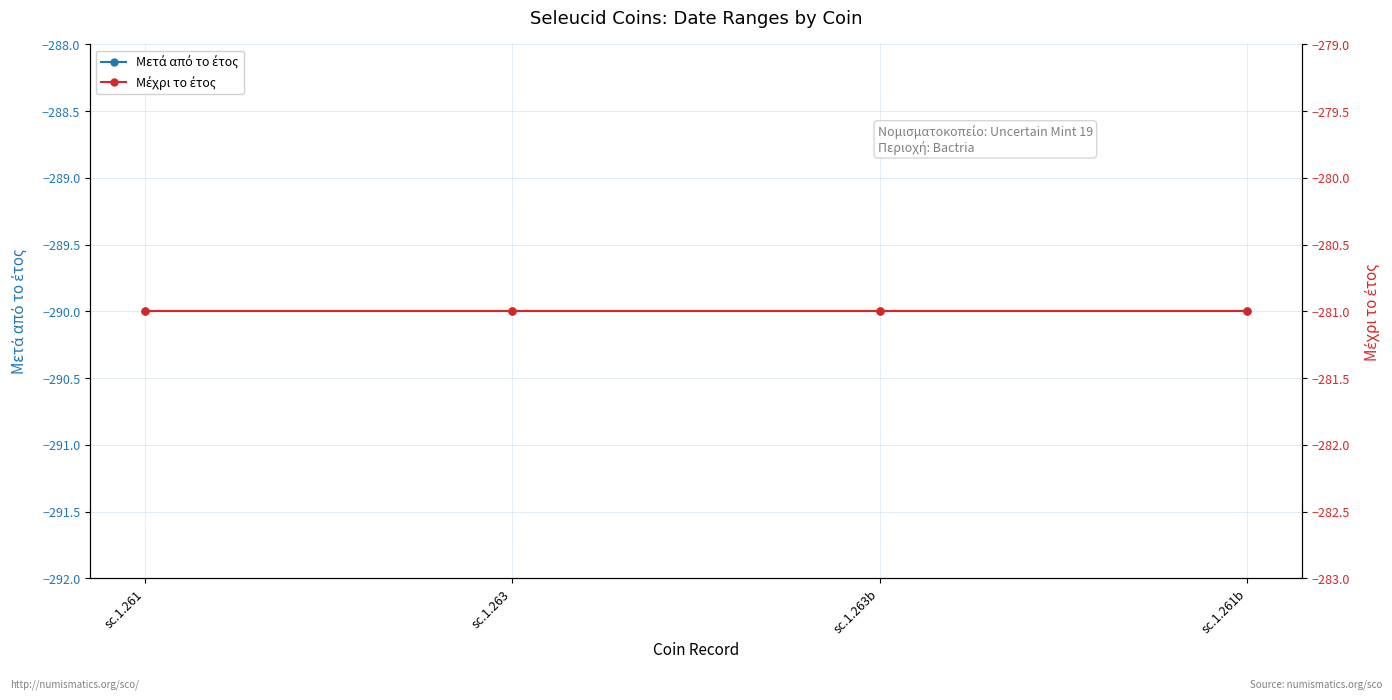

Which series has the widest spread of values?

Μετά από το έτος